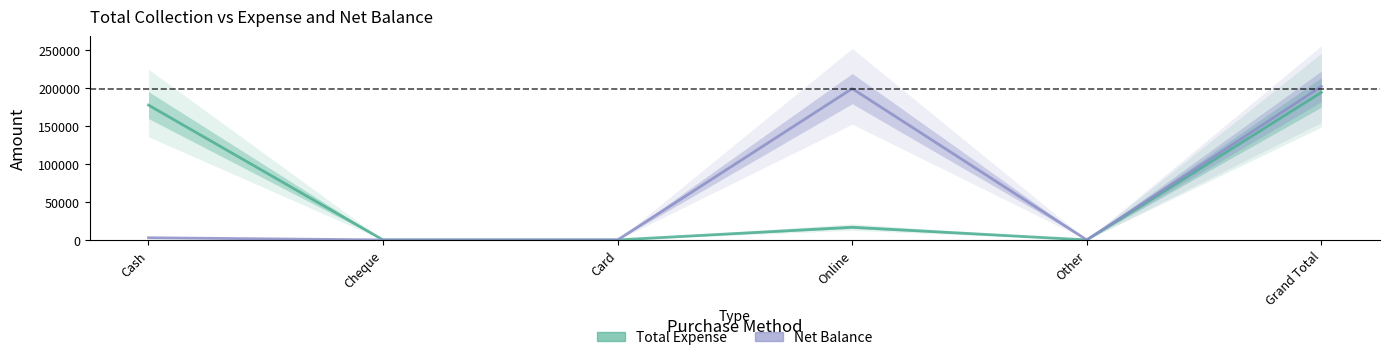

Rank the series by their maximum value, from lowest to highest.

Total Expense, Net Balance